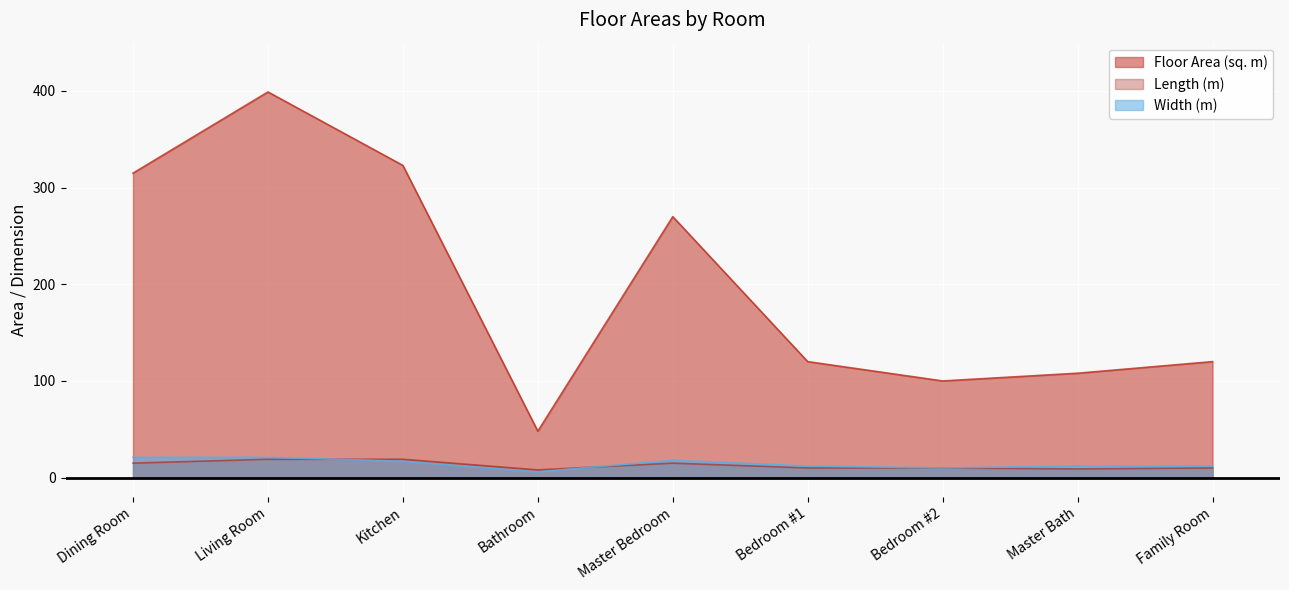

After their last crossing, which series has the higher values: Width (m) or Length (m)?

Width (m)